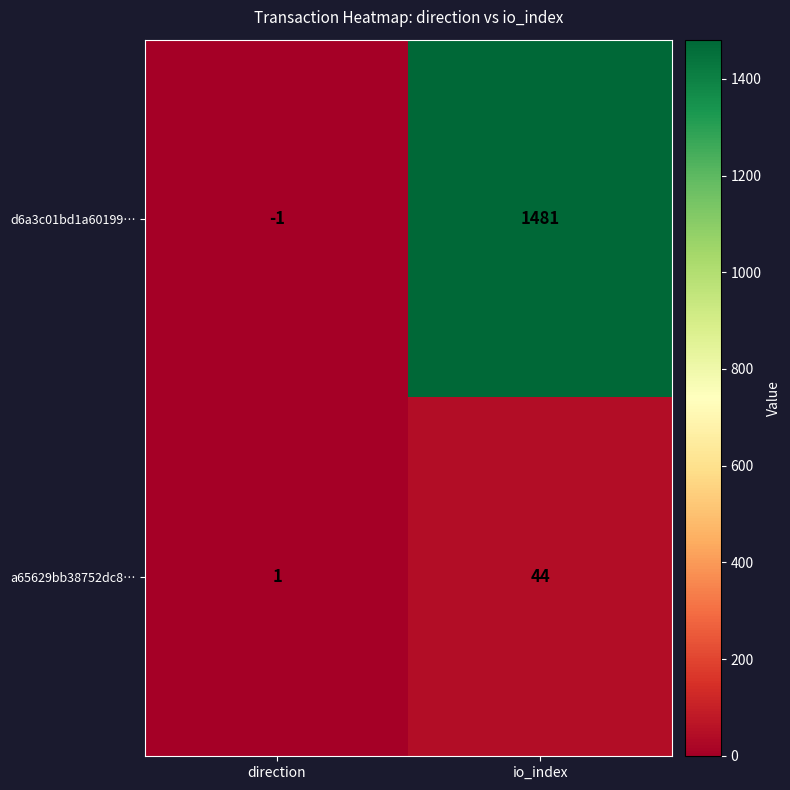

Reading left to right, list all the values displayed in this chart.

d6a3c01bd1a60199…: -1	1481
a65629bb38752dc8…: 1	44